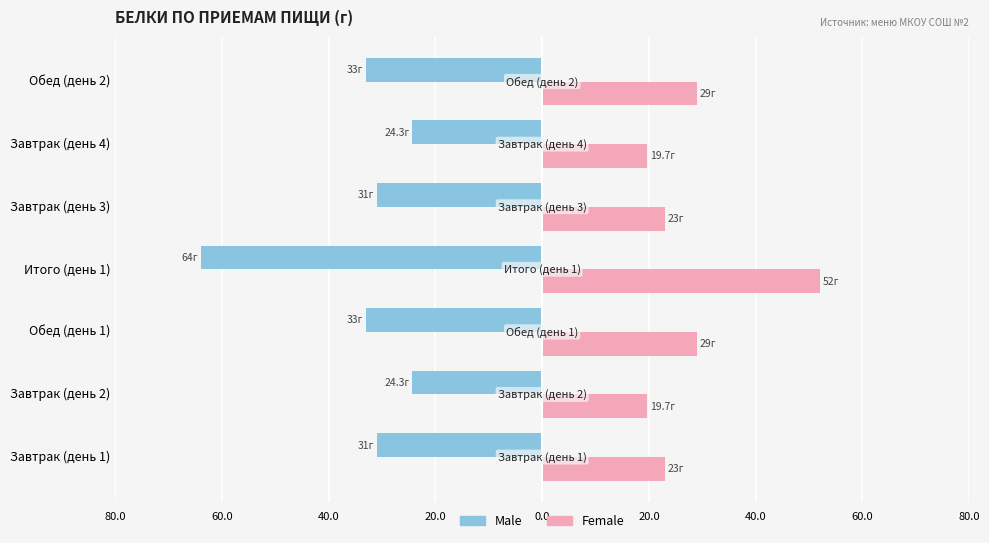

What are all the series names shown in the legend?

Male, Female